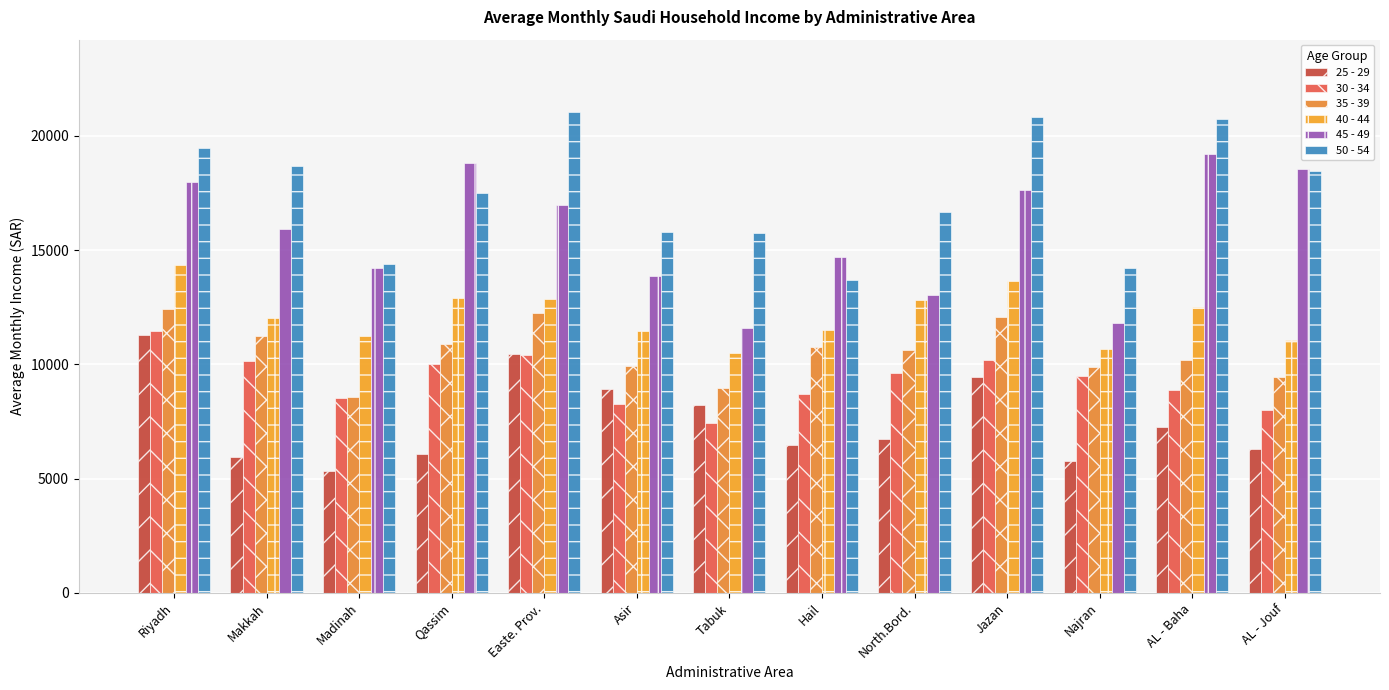

At which category is the sum across all series the highest?

Riyadh